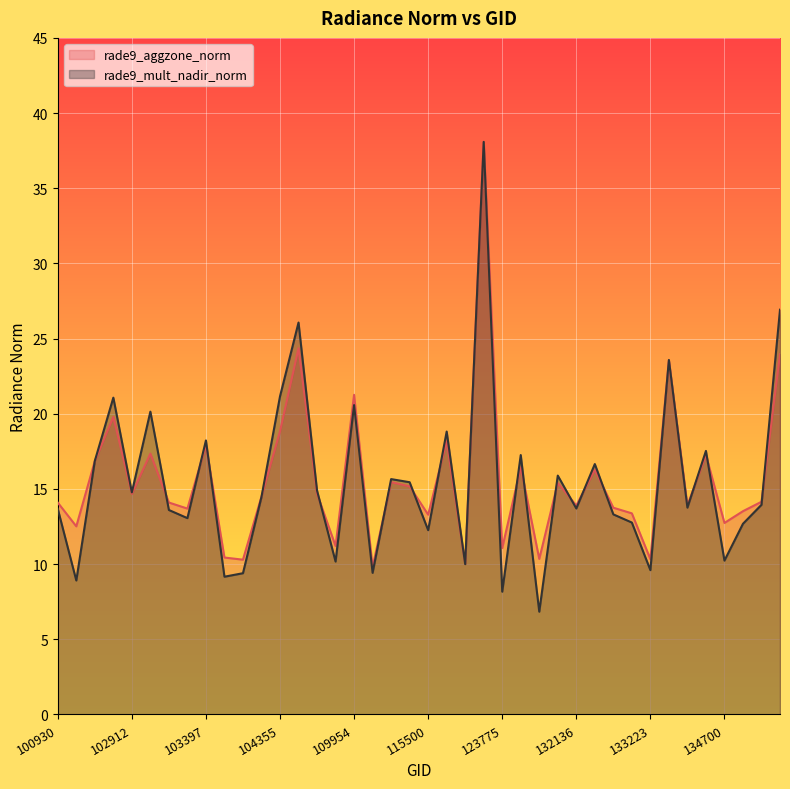

Reading right to left, extract all data points from this chart.

rade9_aggzone_norm: 24.0	14.1	13.5	12.7	17.3	13.9	23.5	10.3	13.4	13.8	16.3	13.9	15.4	10.3	16.4	11.1	38.1	10.0	18.2	13.3	15.2	15.5	9.8	21.3	11.2	14.7	24.4	18.8	14.5	10.3	10.4	17.9	13.7	14.1	17.3	14.7	19.8	16.9	12.5	14.1
rade9_mult_nadir_norm: 26.9	13.9	12.7	10.2	17.5	13.8	23.6	9.6	12.8	13.3	16.7	13.7	15.9	6.8	17.3	8.2	38.1	10.0	18.8	12.3	15.4	15.7	9.4	20.6	10.2	14.9	26.1	21.2	14.5	9.4	9.2	18.2	13.1	13.6	20.1	14.8	21.1	16.9	8.9	13.7